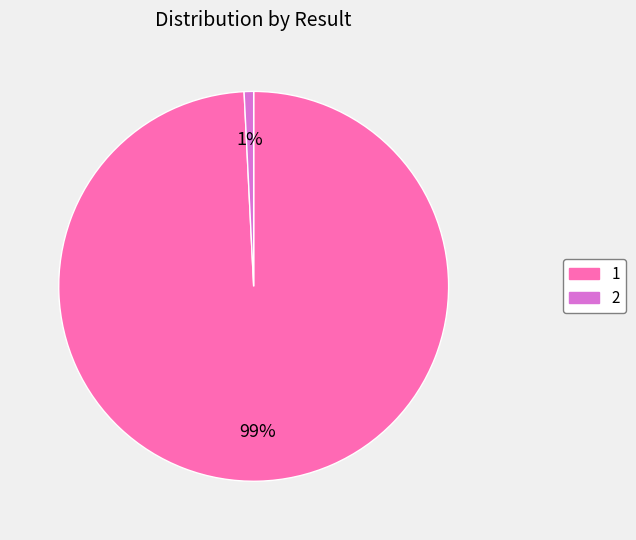

To the nearest percent, what is the average slice percentage?

50%